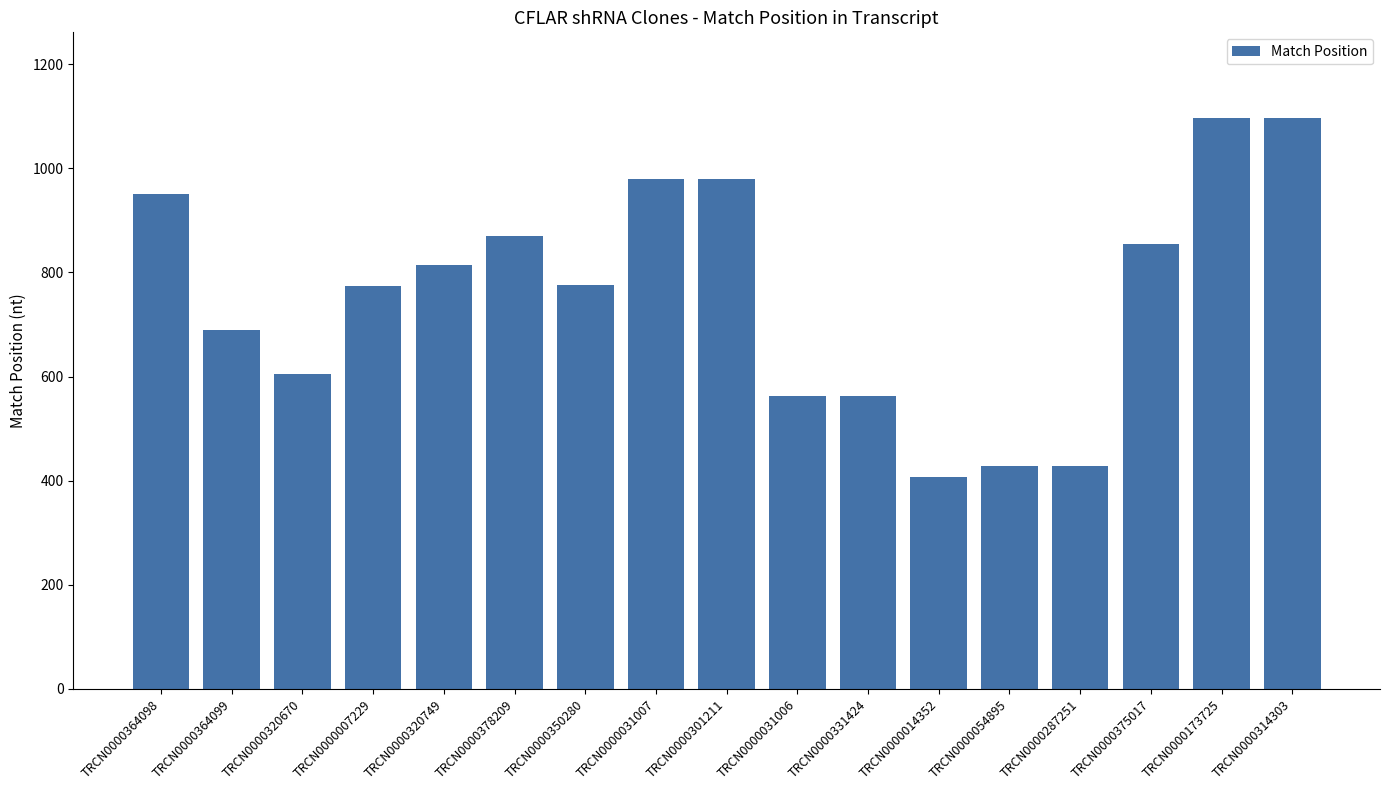

What is the sum of all values?

12875